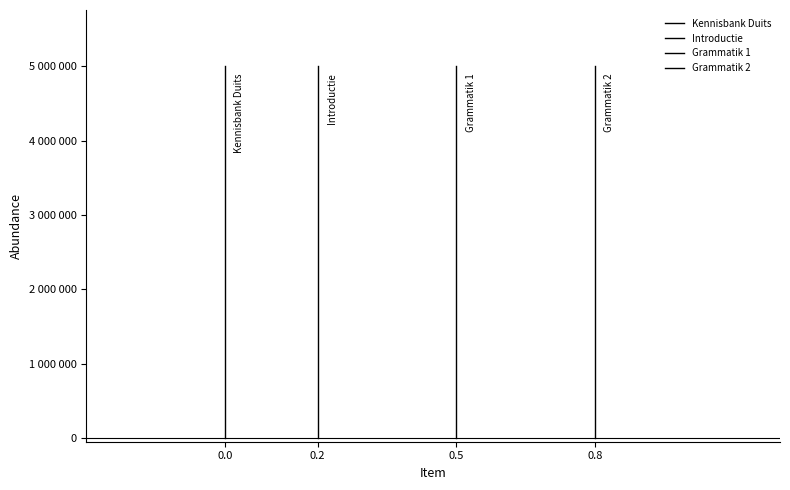

The value of Introductie at 0.2 is 0. True or false?

True